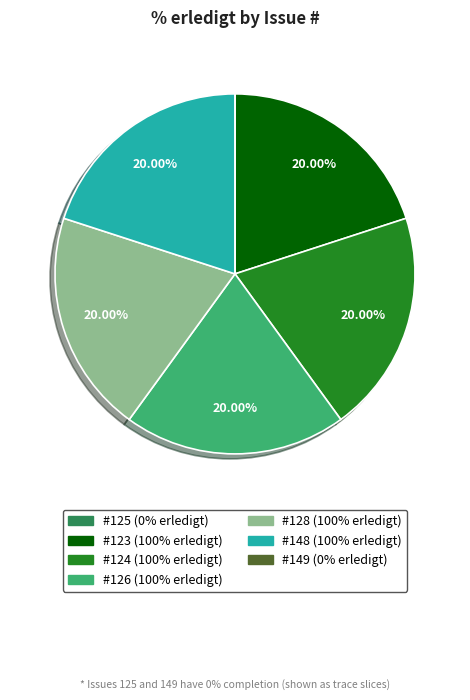

Is there any slice that represents more than half of the pie?

No